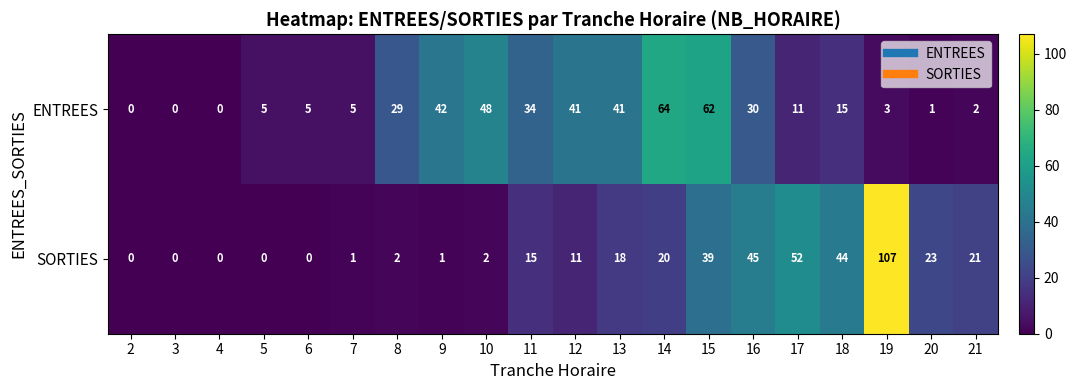

At 17, list the series in order from smallest to largest.

ENTREES, SORTIES